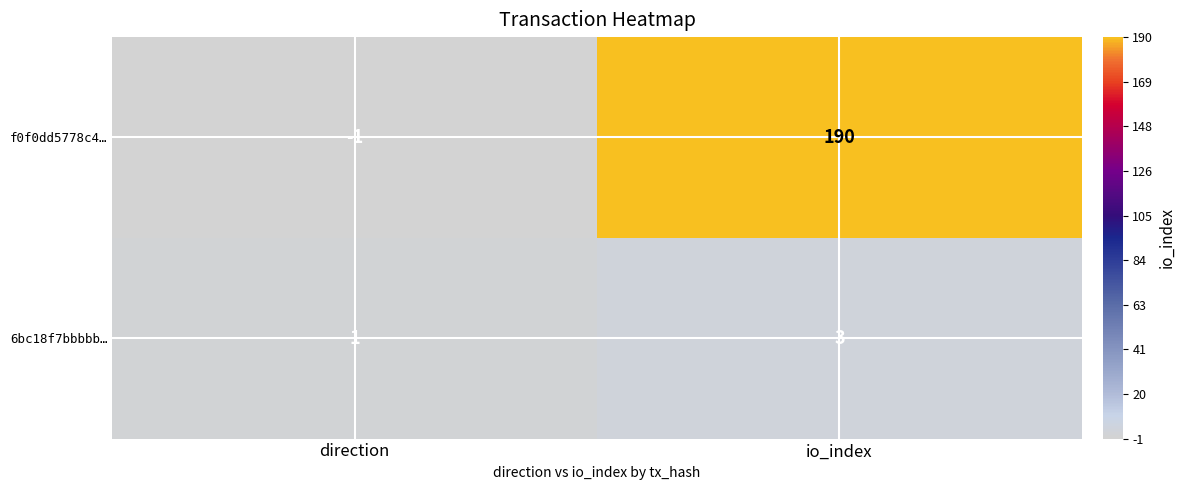

What is the difference between the f0f0dd5778c4… values at io_index and direction?

191